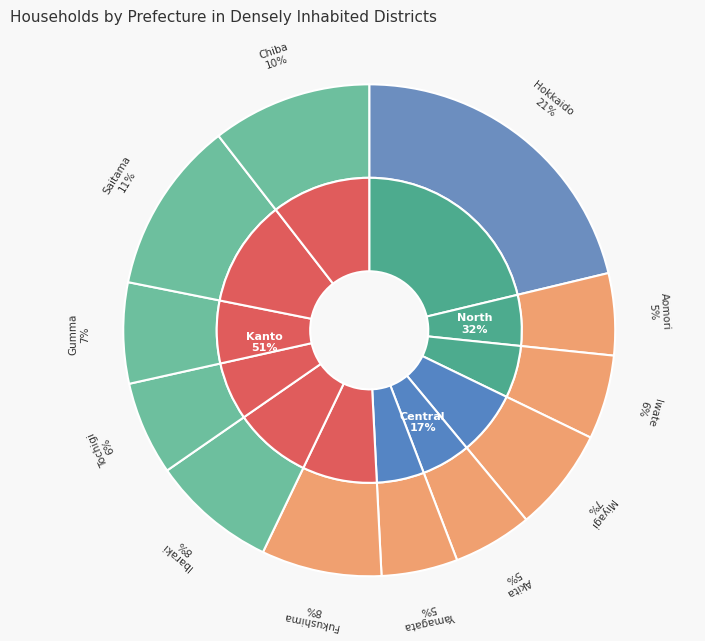

Combined, what portion of the pie is Gumma and Aomori?

12.0%